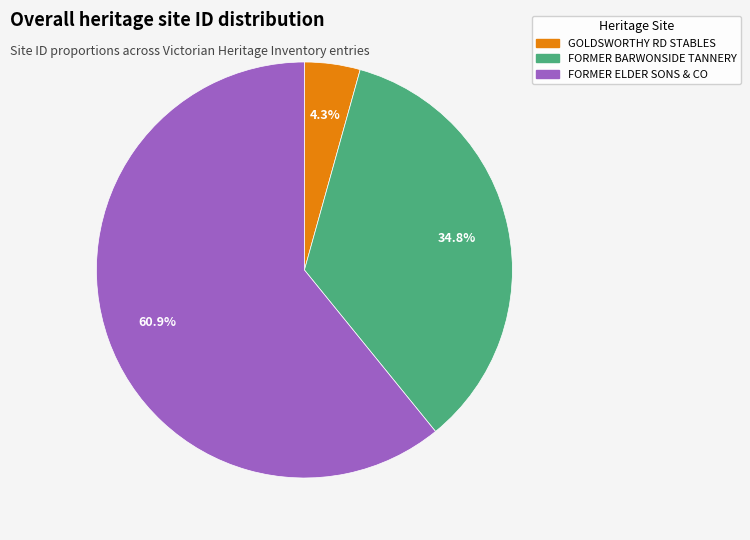

How many slices are in this pie chart?

3